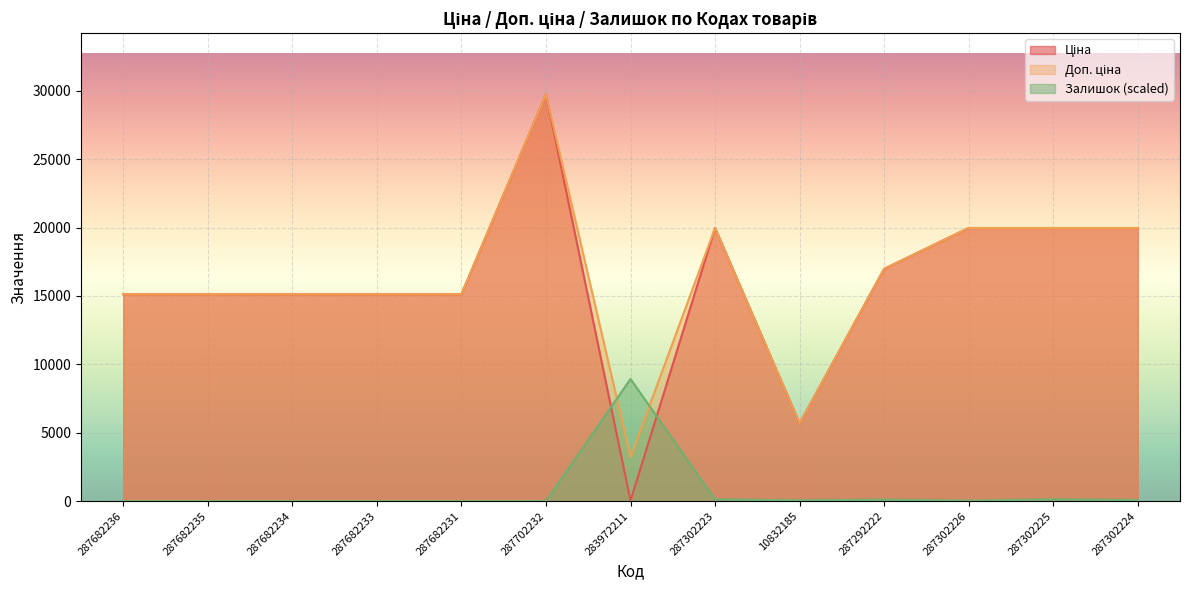

At 287682236, list the series in order from smallest to largest.

Залишок, Ціна, Доп. ціна